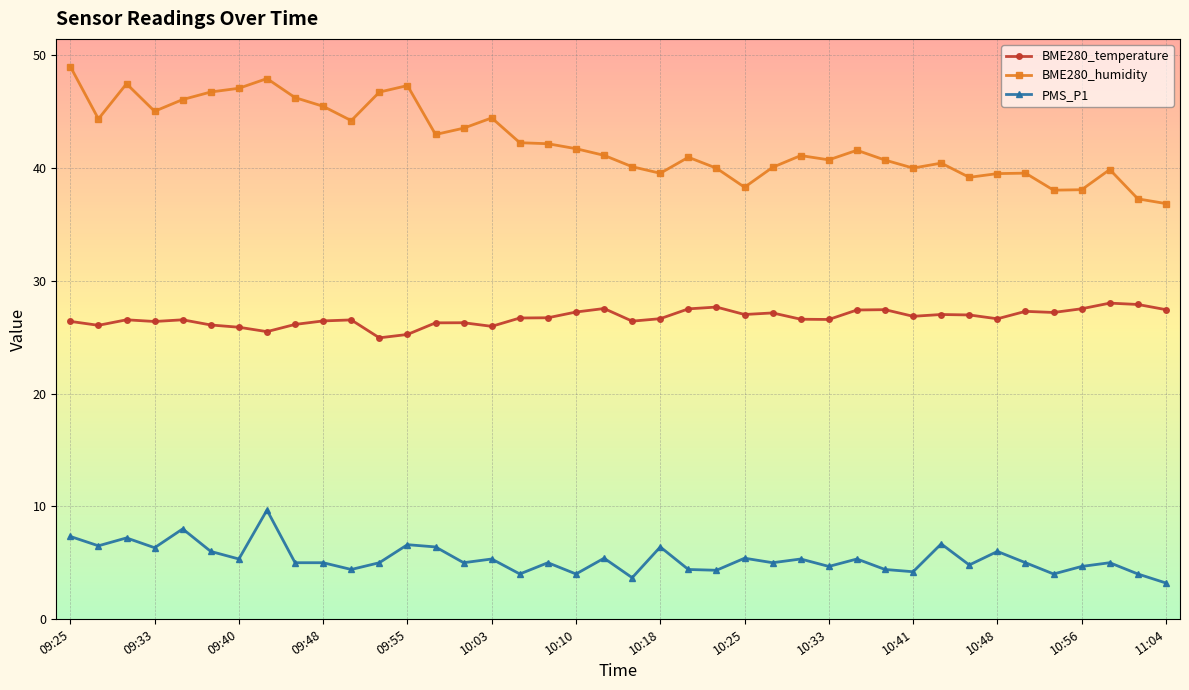

What is the maximum value for BME280_humidity?

49.0